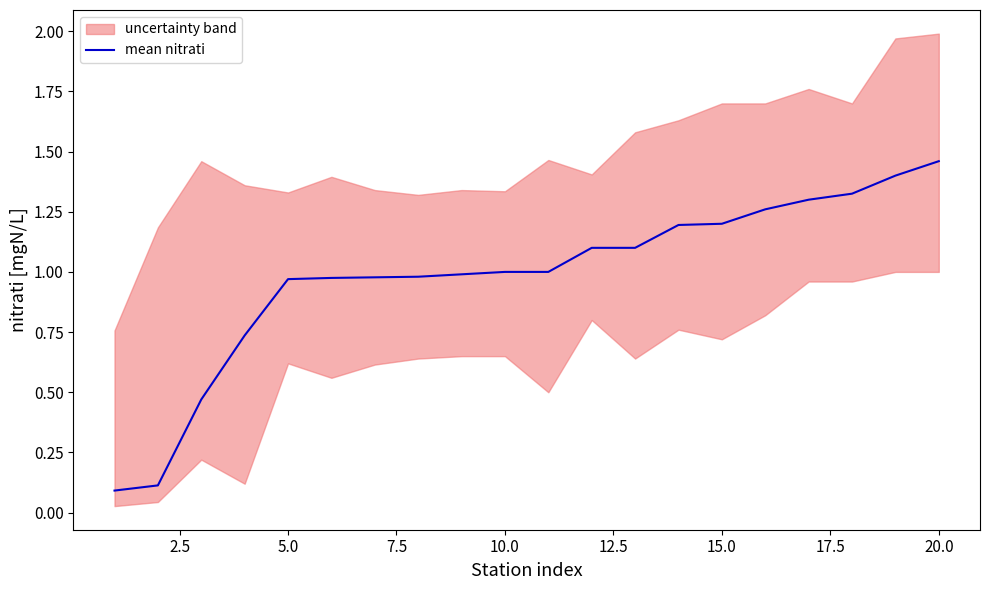

The chart shows a value of 1.0 at 20.0. True or false?

True